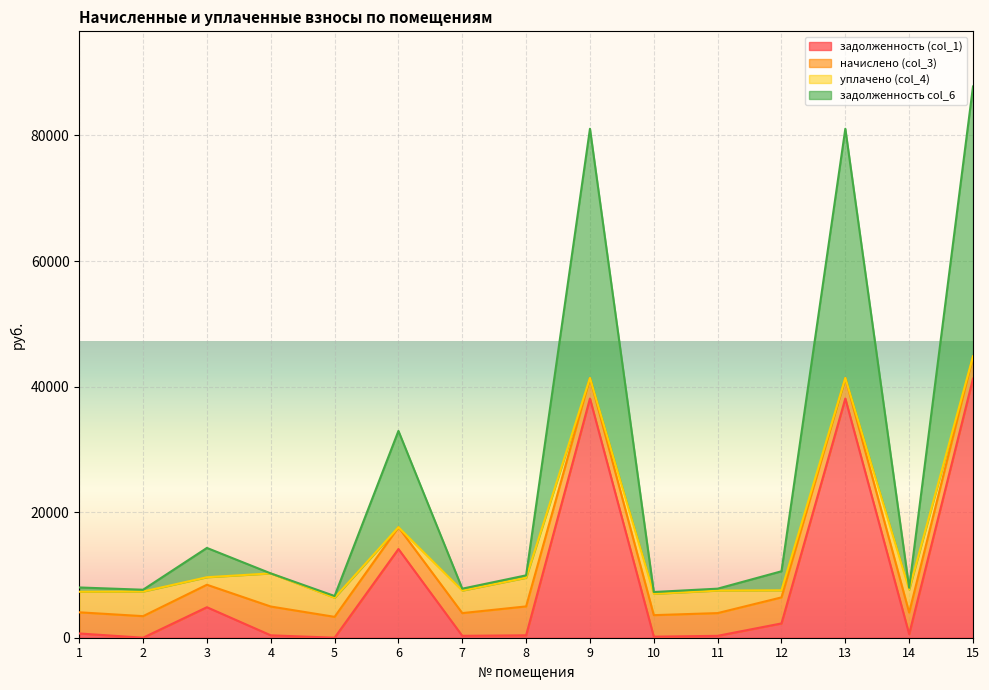

Which series has the largest range (max minus min)?

задолженность col_6